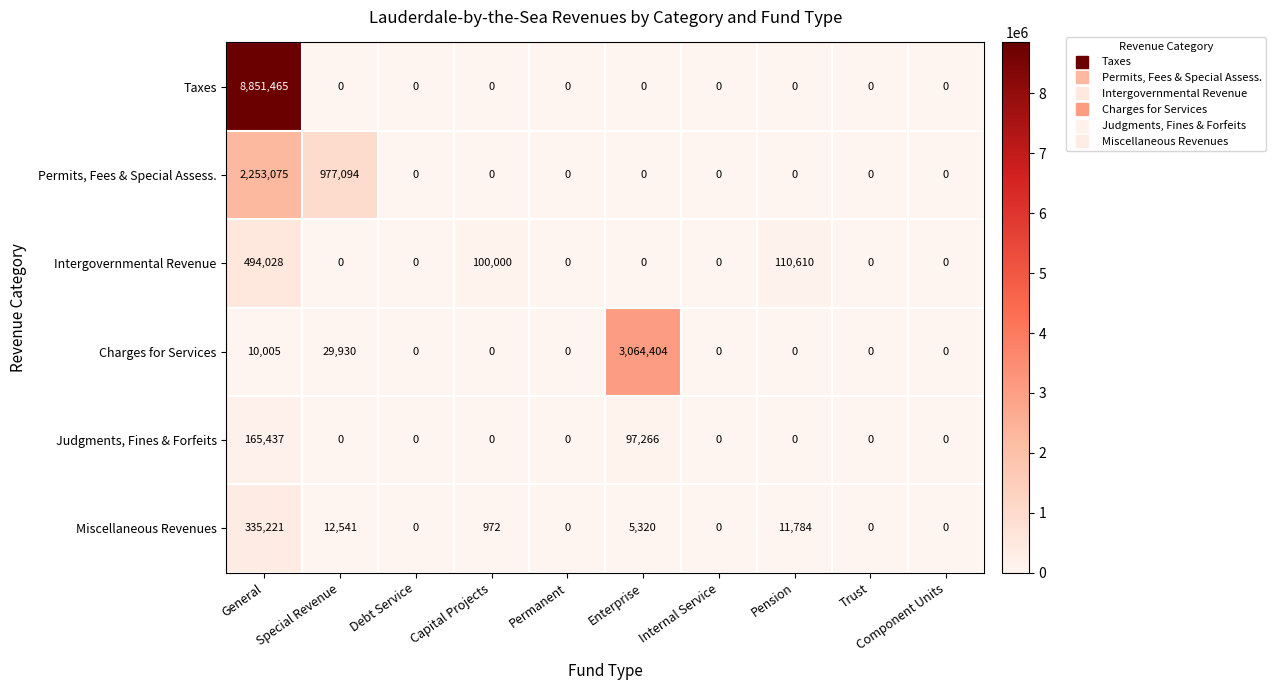

Rank the series by their maximum value, from highest to lowest.

Taxes, Charges for Services, Permits, Fees & Special Assess., Intergovernmental Revenue, Miscellaneous Revenues, Judgments, Fines & Forfeits